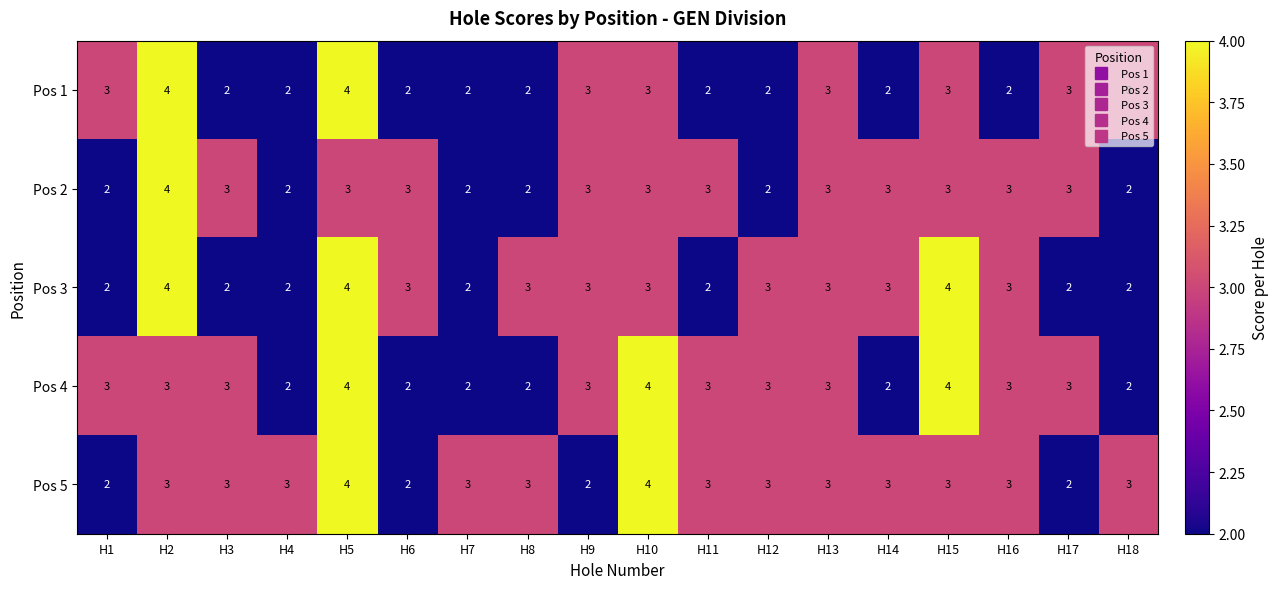

Rank the series by their average value, from lowest to highest.

Pos 1, Pos 2, Pos 3, Pos 4, Pos 5